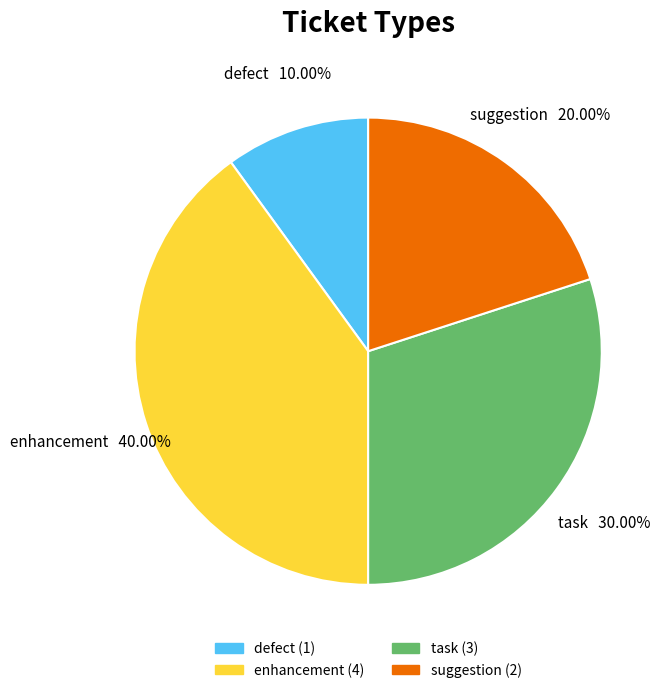

Which slice is the largest?

enhancement